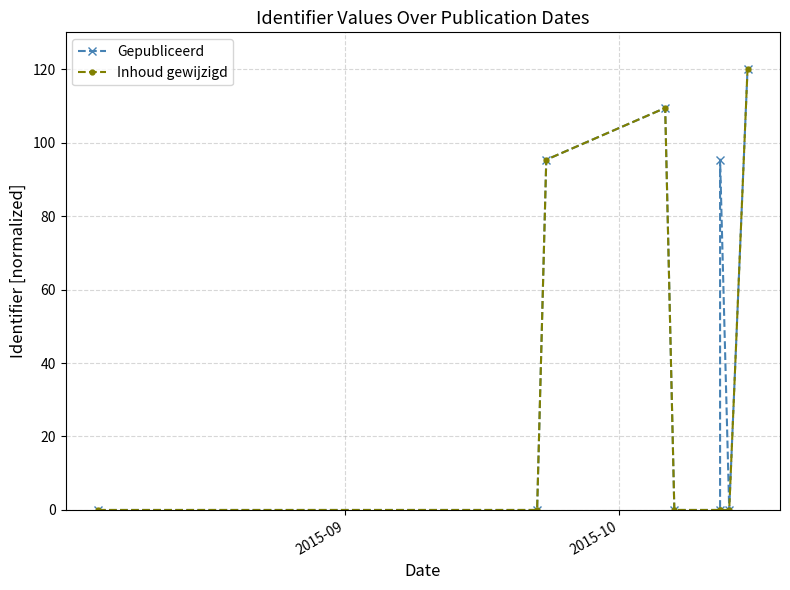

True or false: Gepubliceerd has a value of 57.9 at 6.

False